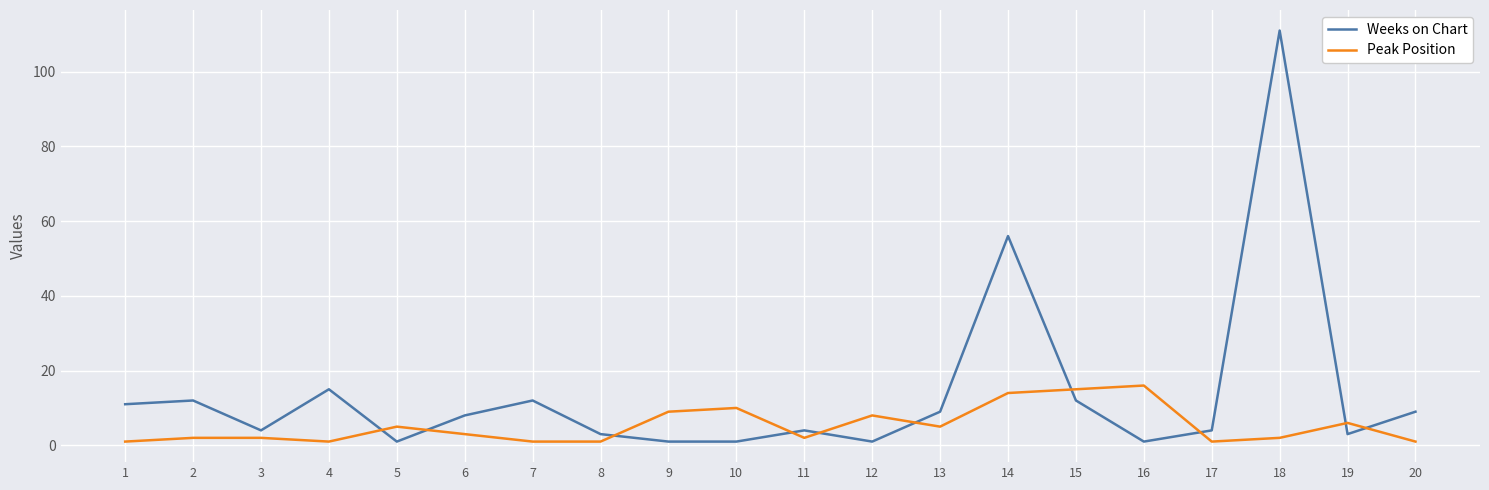

List the series in order of their peak value, lowest first.

Peak Position, Weeks on Chart